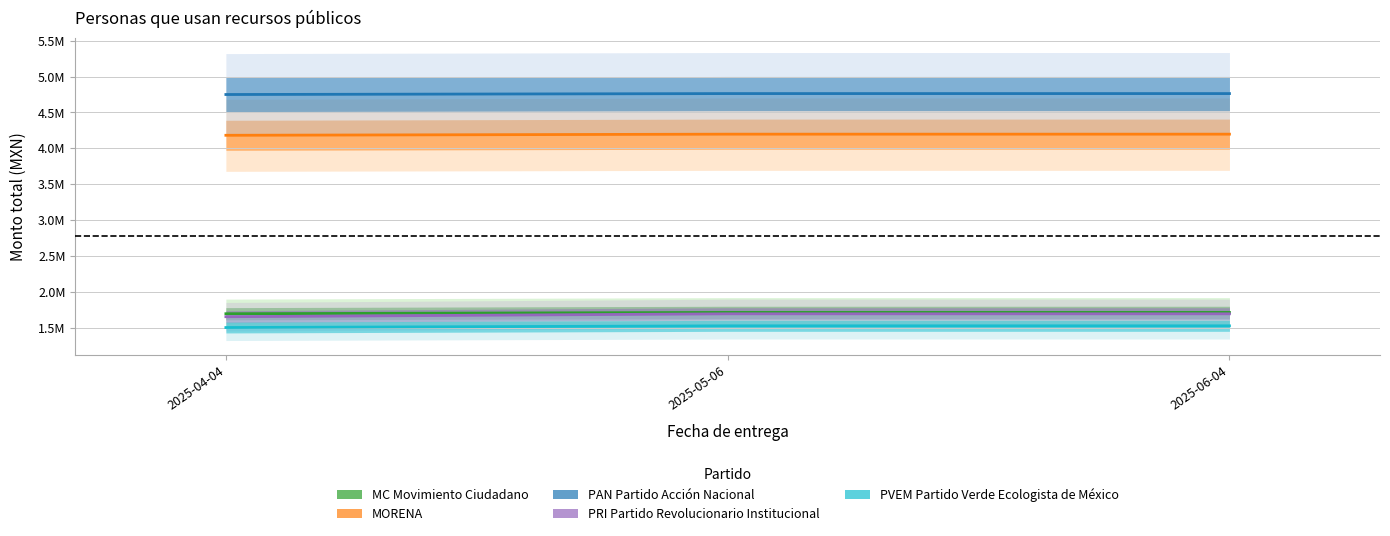

Where does the MORENA series first go above 4197747?

2025-05-06